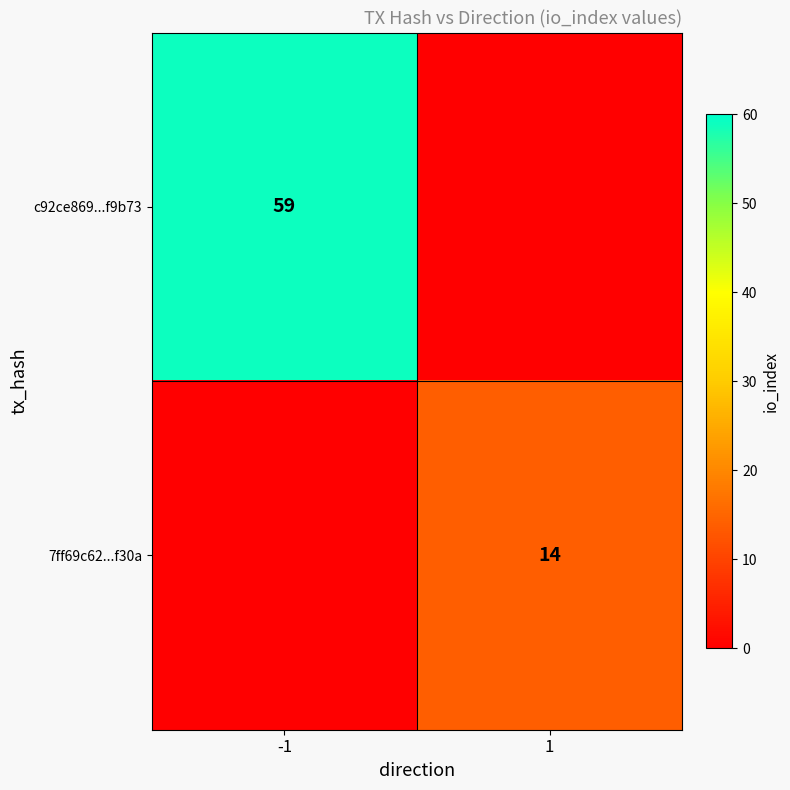

The value of c92ce869...f9b73 at -1 is 35. True or false?

False